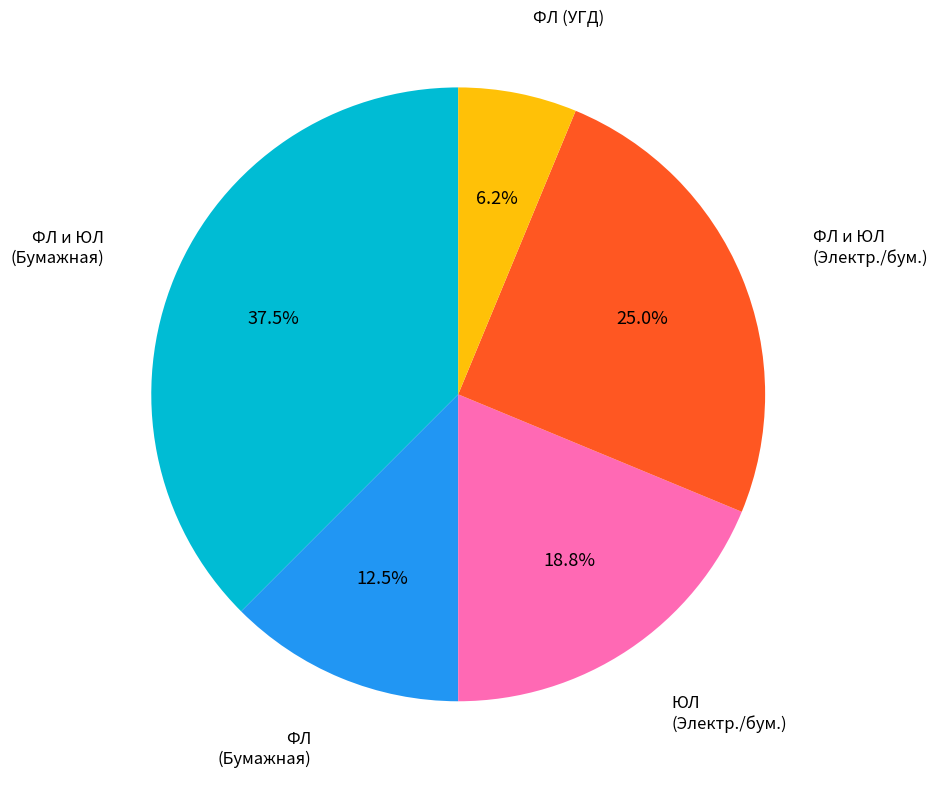

How many slices are in this pie chart?

5